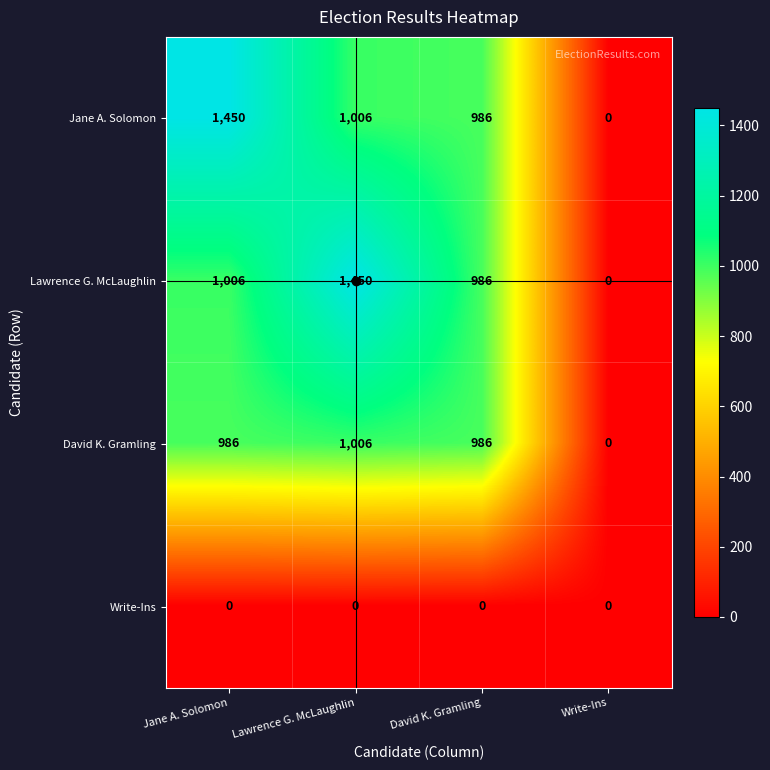

What is the total value across all series at Jane A. Solomon?

3442